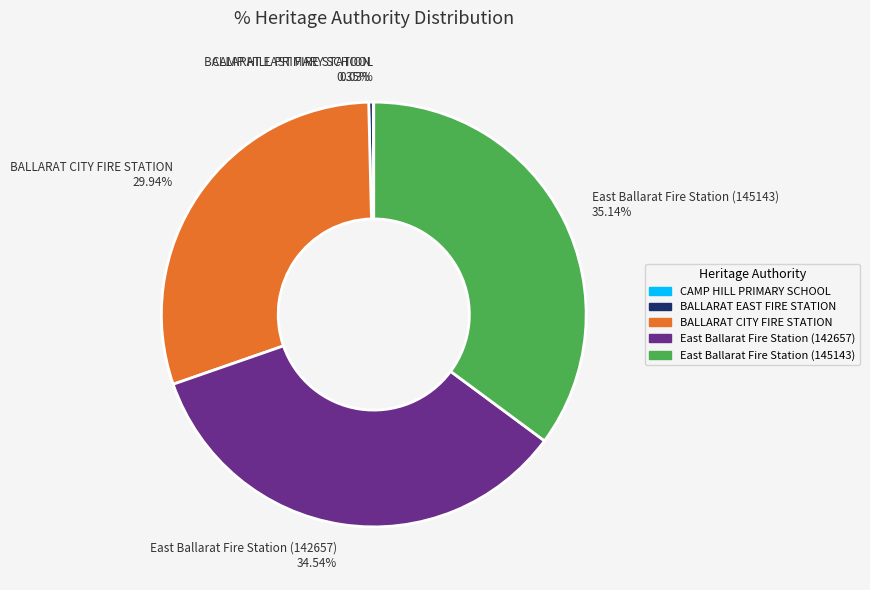

Which has a higher value, BALLARAT CITY FIRE STATION or East Ballarat Fire Station (142657)?

East Ballarat Fire Station (142657)